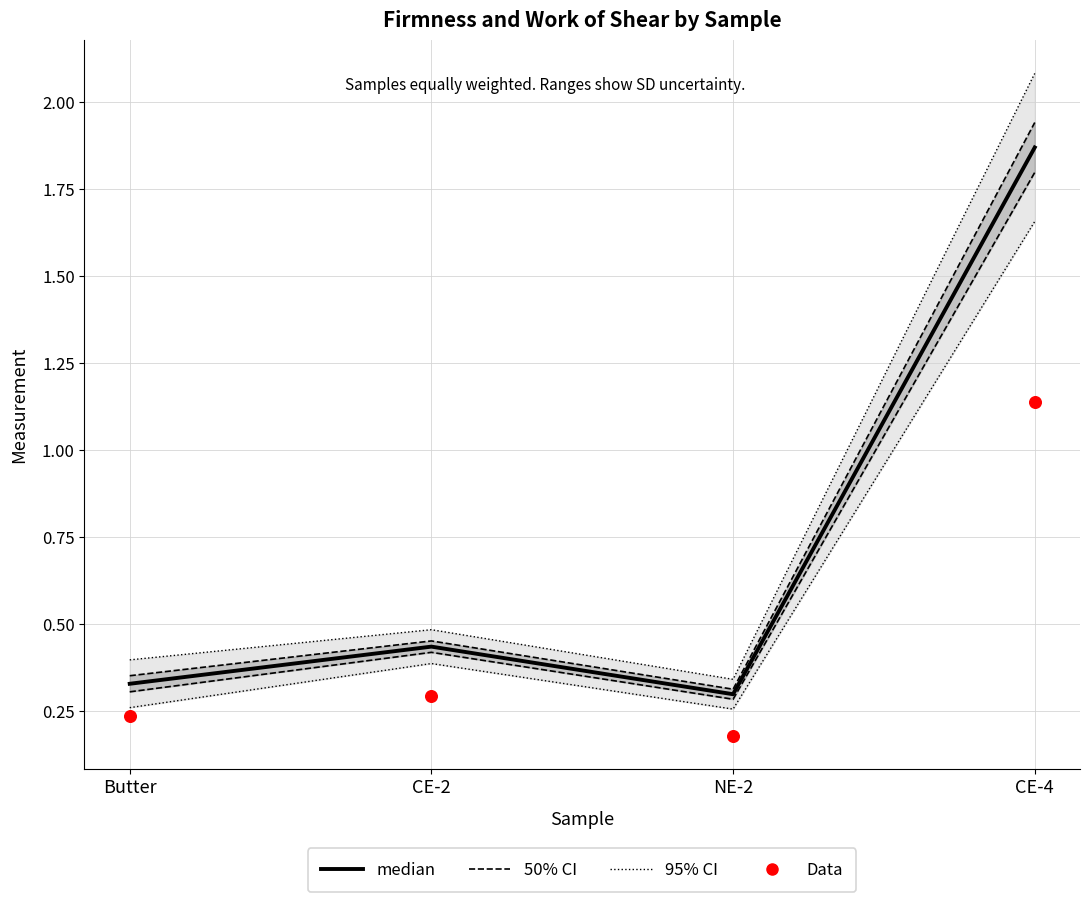

At how many categories does at least one series exceed 1?

1